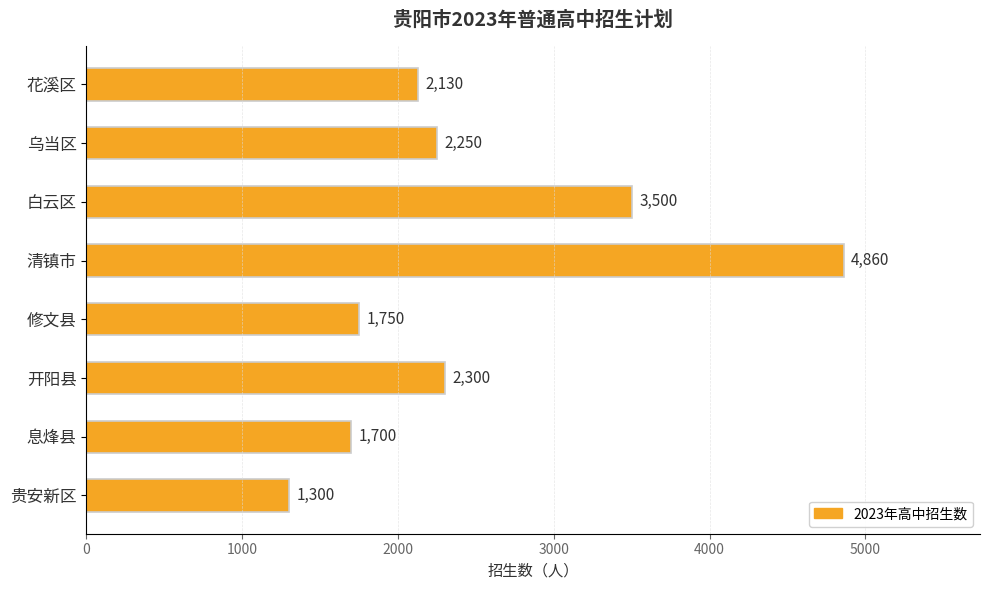

Rank the categories by value from lowest to highest.

贵安新区, 息烽县, 修文县, 花溪区, 乌当区, 开阳县, 白云区, 清镇市